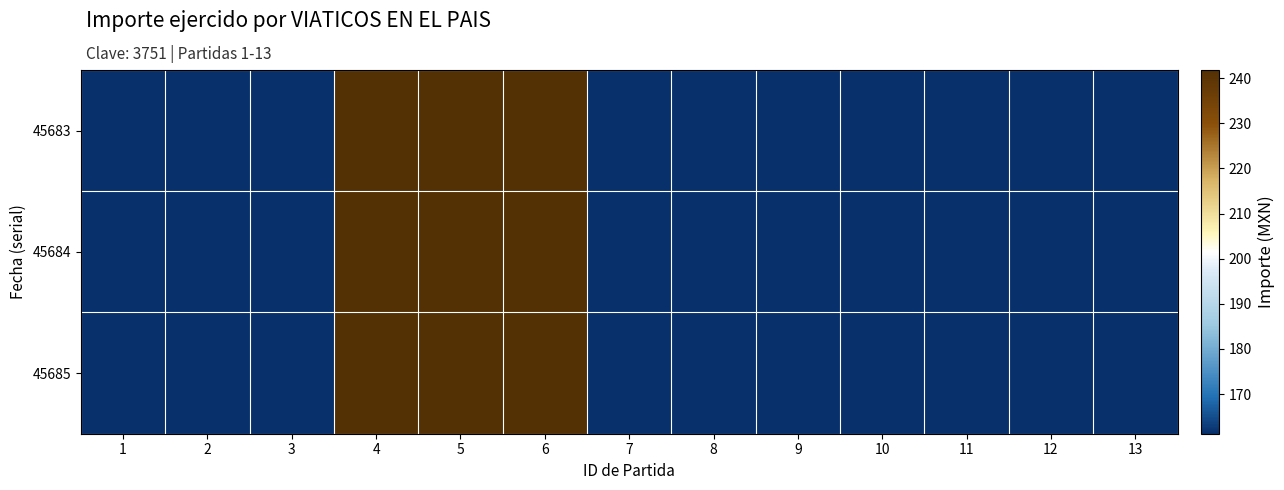

List the series in order of their peak value, highest first.

45683, 45684, 45685